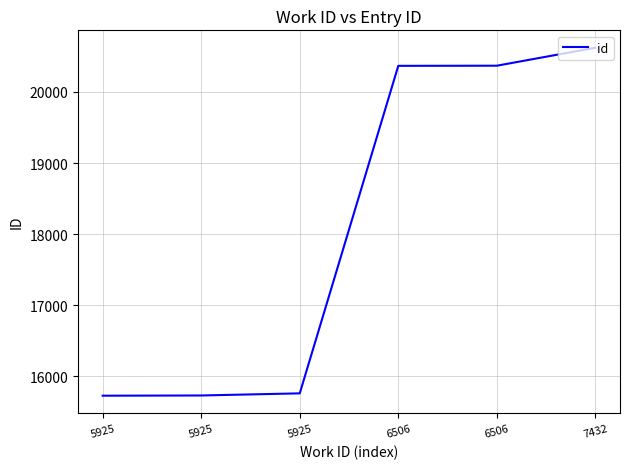

Does the chart have visible grid lines?

Yes